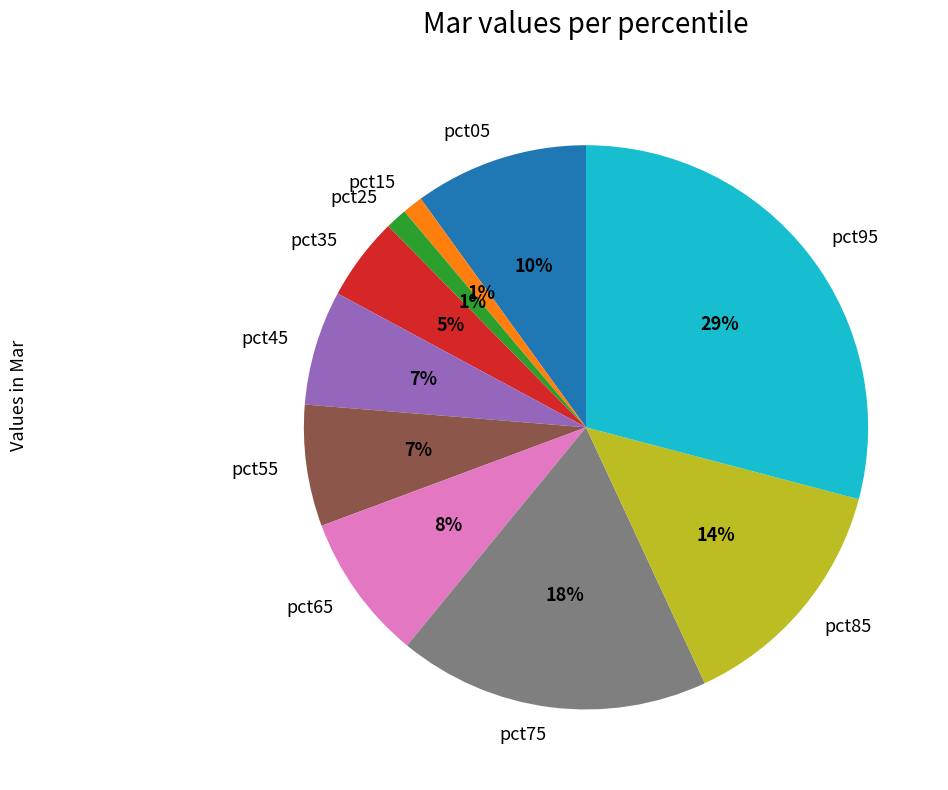

To the nearest percent, what is the combined percentage of pct35 and pct95?

34%